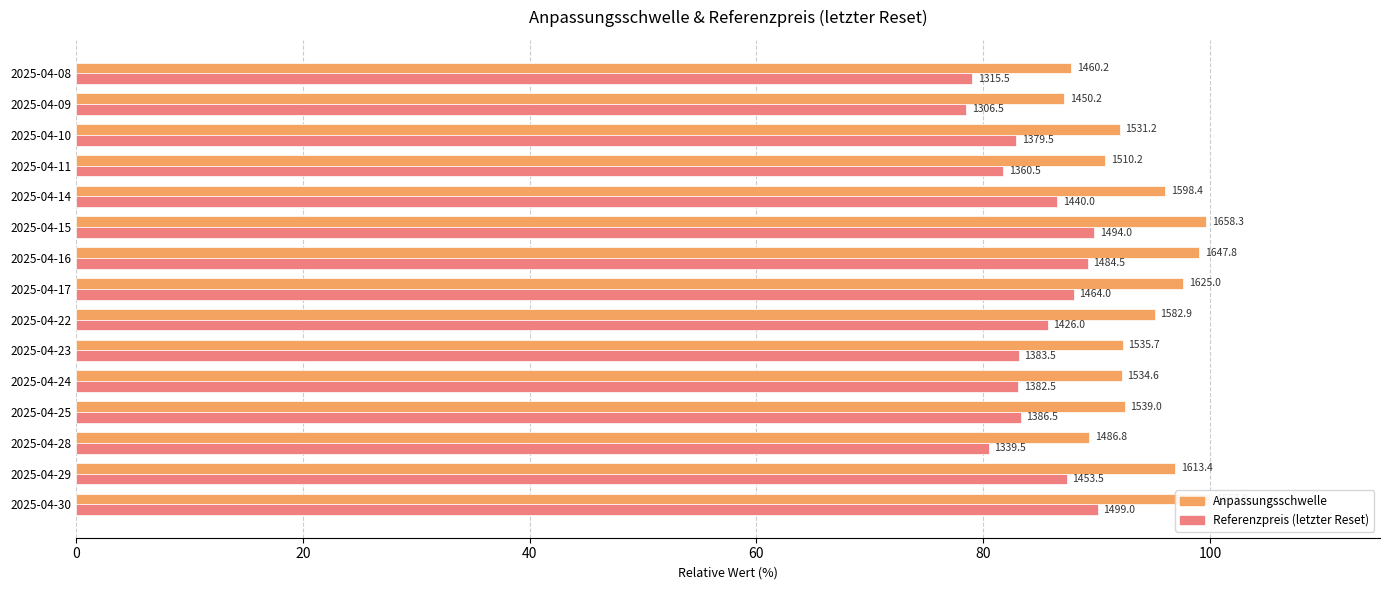

Which series has the widest spread of values?

Anpassungsschwelle